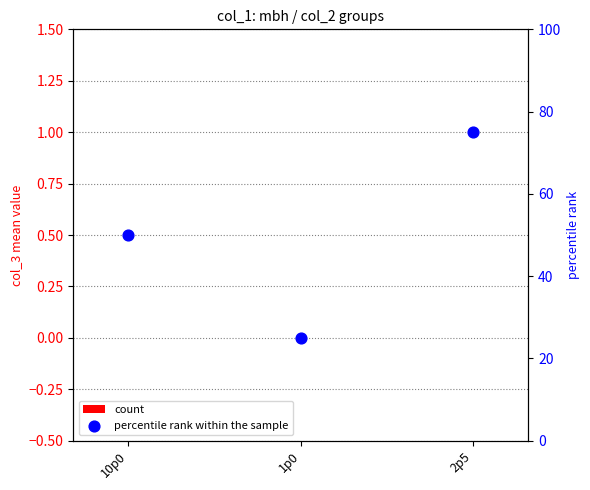

At which category is the sum across all series the highest?

2p5